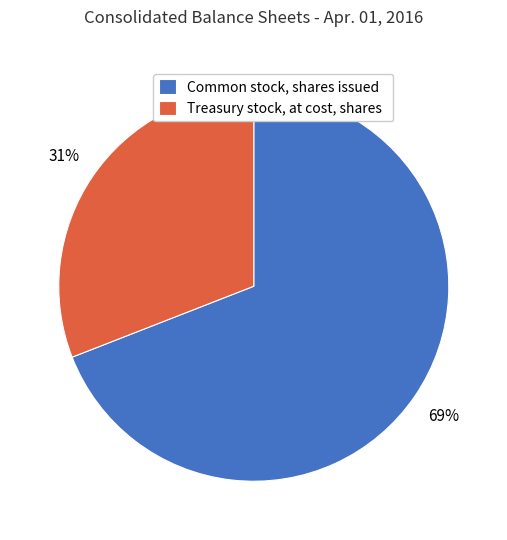

Rank the categories by value from highest to lowest.

Common stock, shares issued, Treasury stock, at cost, shares